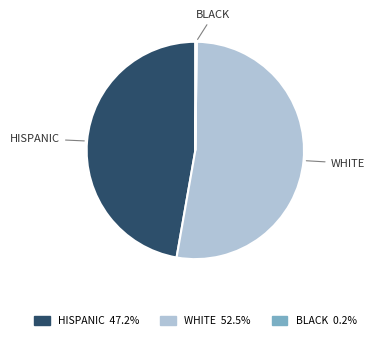

What is the ratio of the value at WHITE to the value at HISPANIC?

1.1